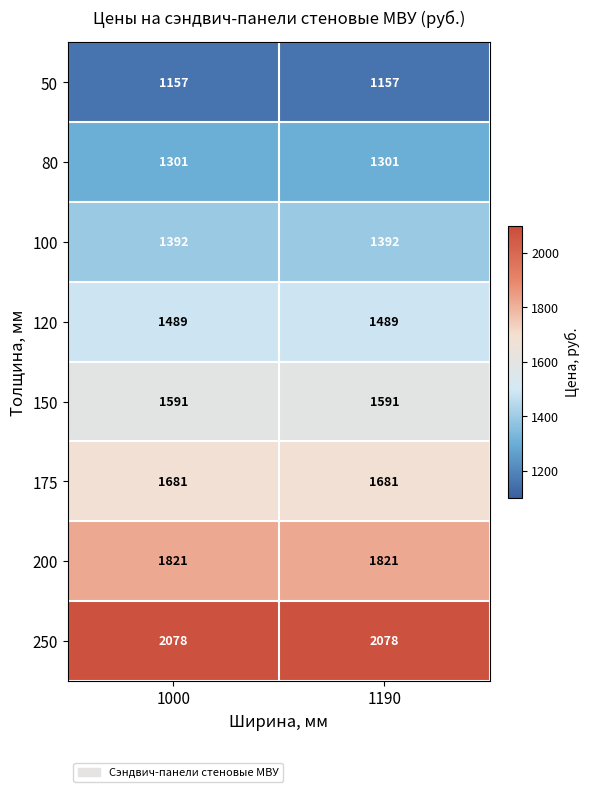

How many data points does each series have?

2